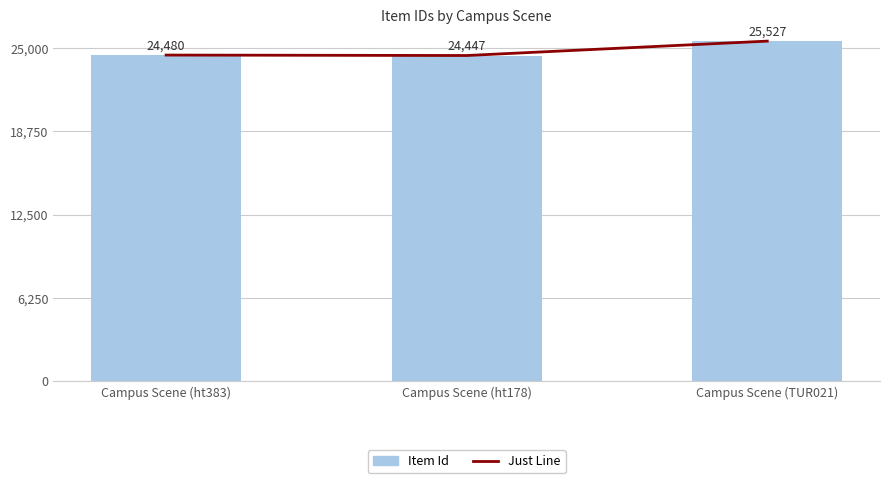

Which series has the widest spread of values?

Just Line